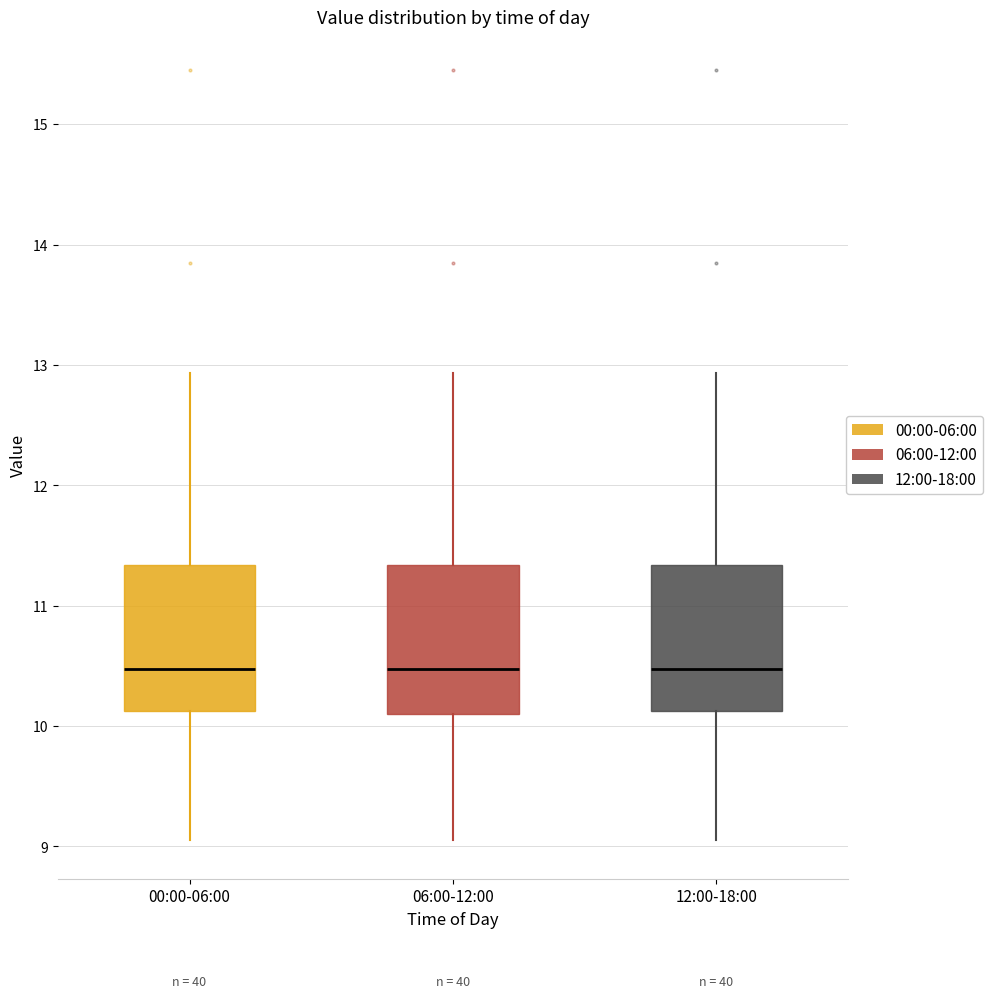

Where does the median line of the box for 12:00-18:00 sit on the y-axis? The values are not printed on the chart, so give them approximately, as read against the axis.

10.5